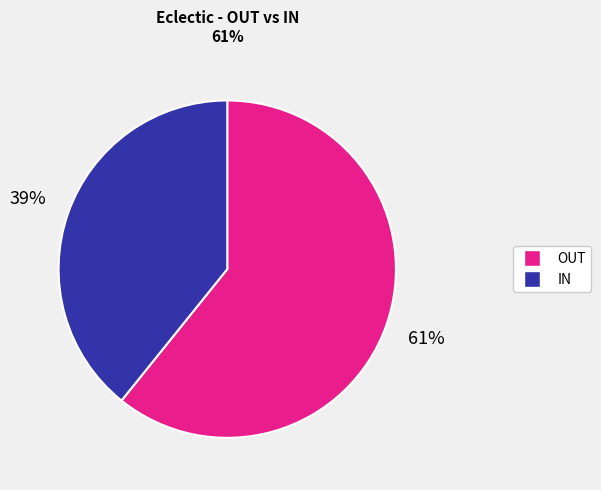

Does any single category account for the majority?

Yes